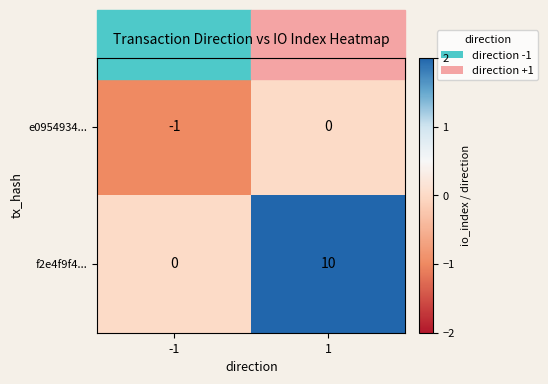

Is the value of e0954934... at -1 greater than the value of f2e4f9f4... at 1?

No